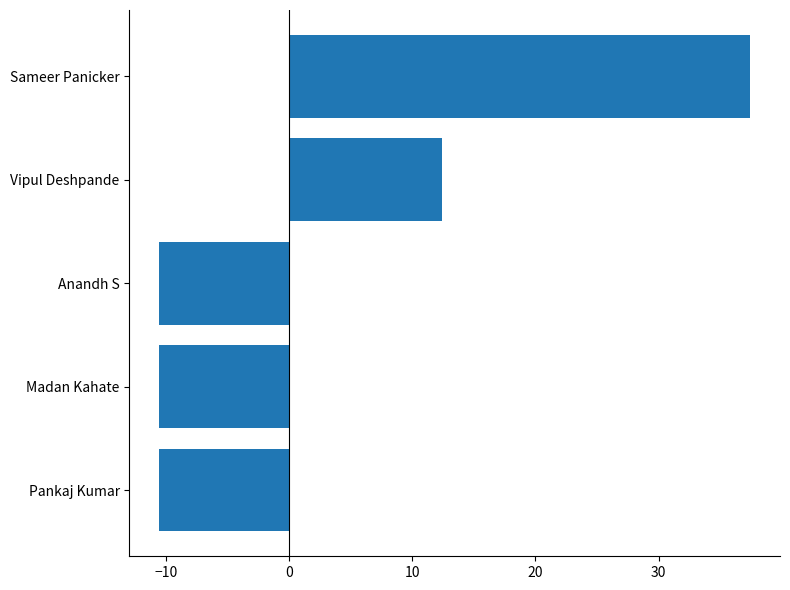

At which label is the value closest to 13?

Vipul Deshpande